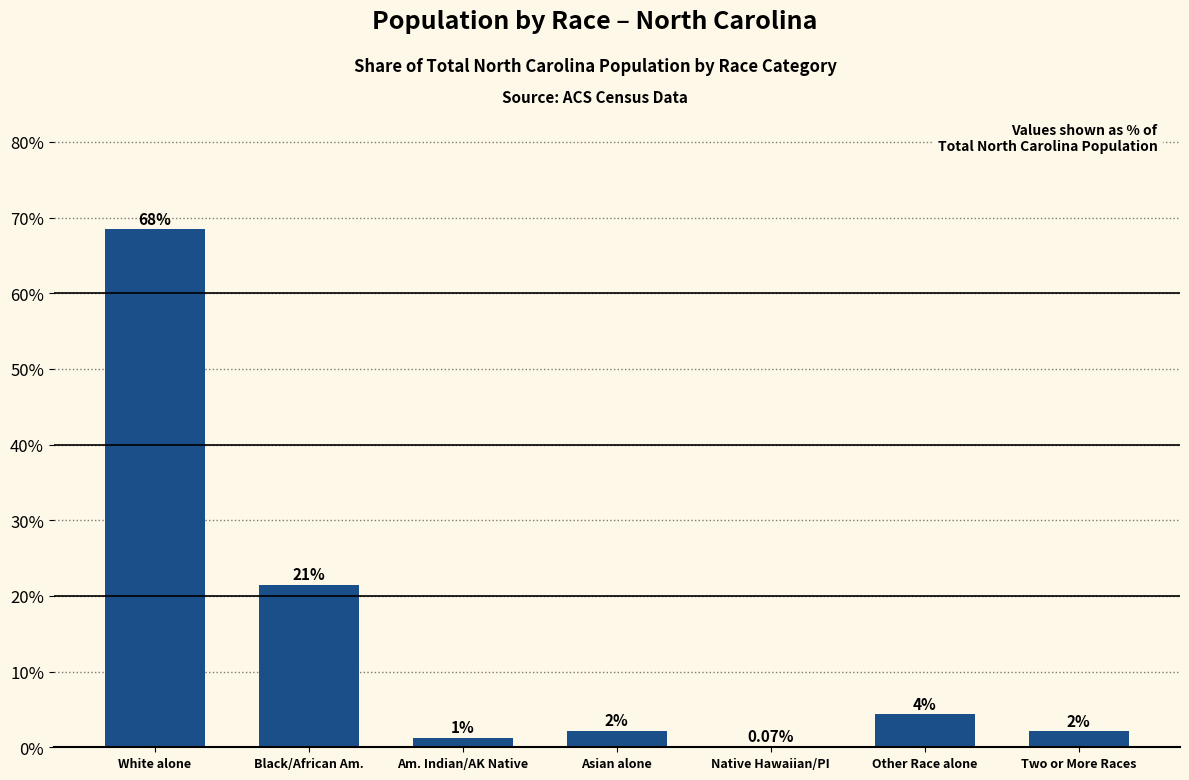

What is the value of the 3rd bar from the left?

1.3